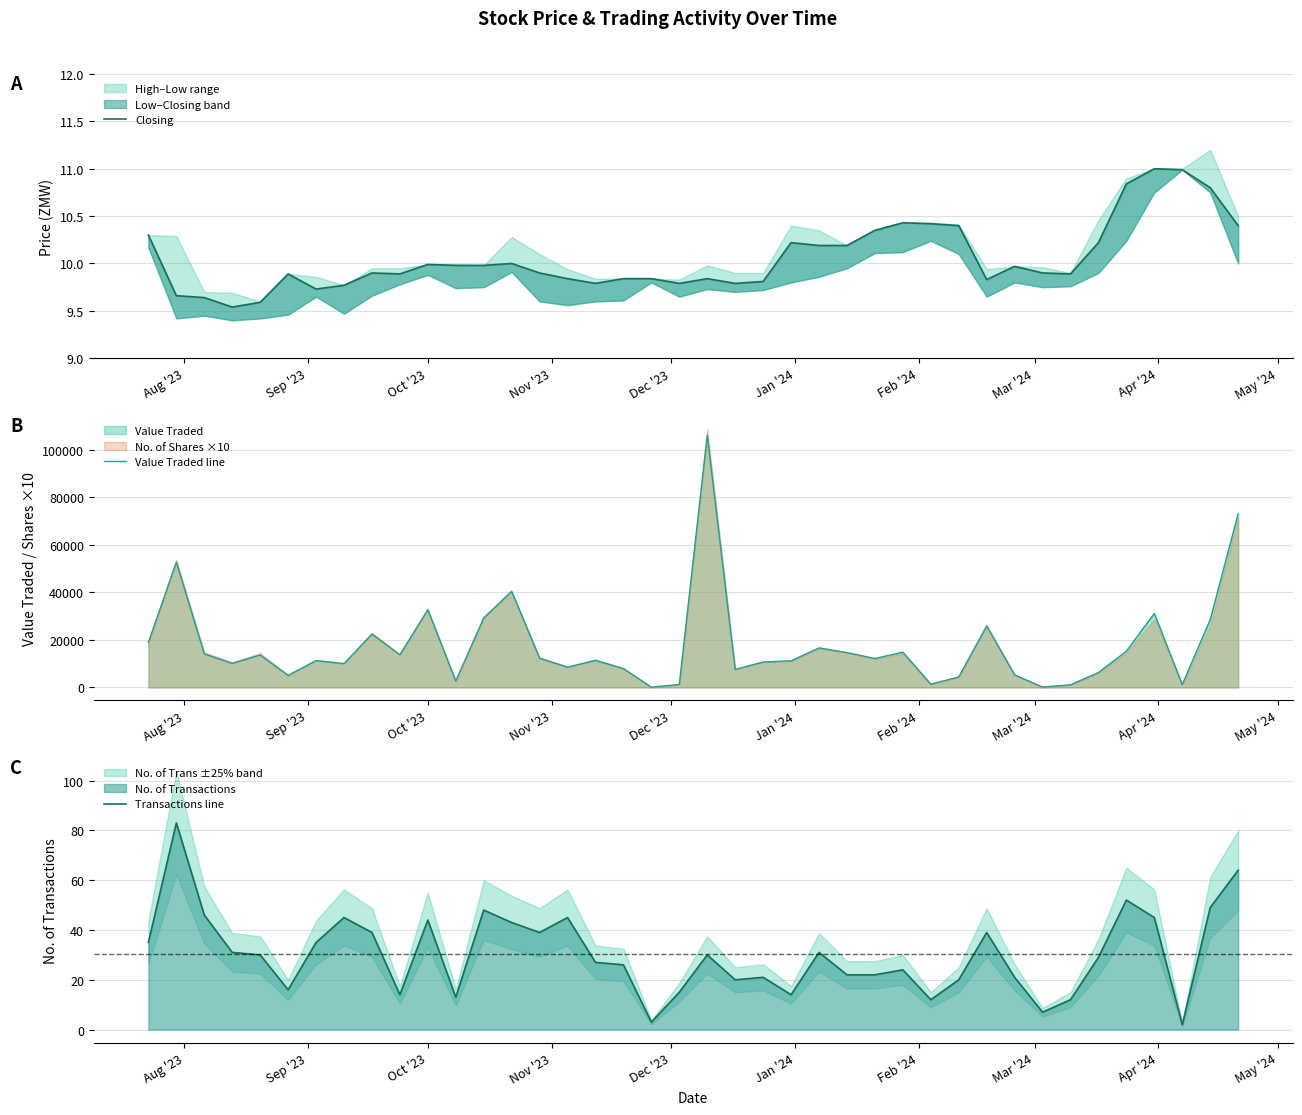

What is the average value of the Closing series?

10.1